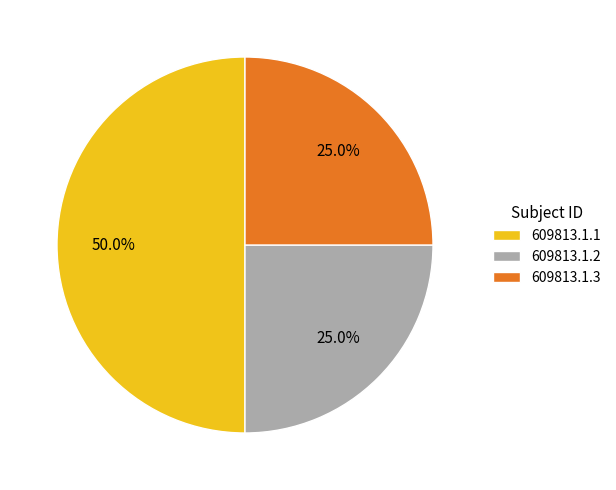

How many segments does this pie chart have?

3